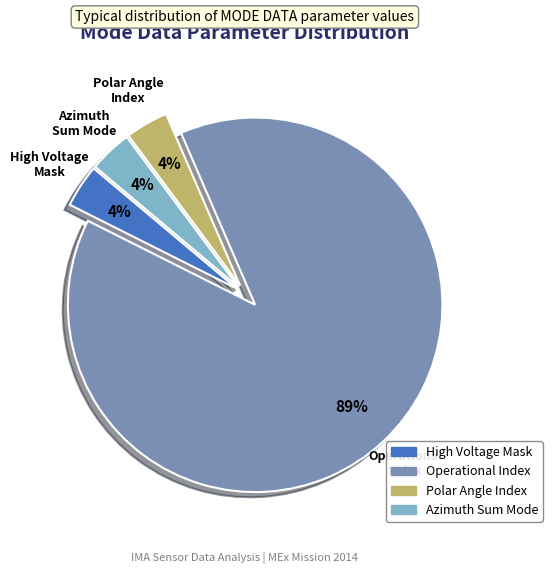

Does any single category account for the majority?

Yes